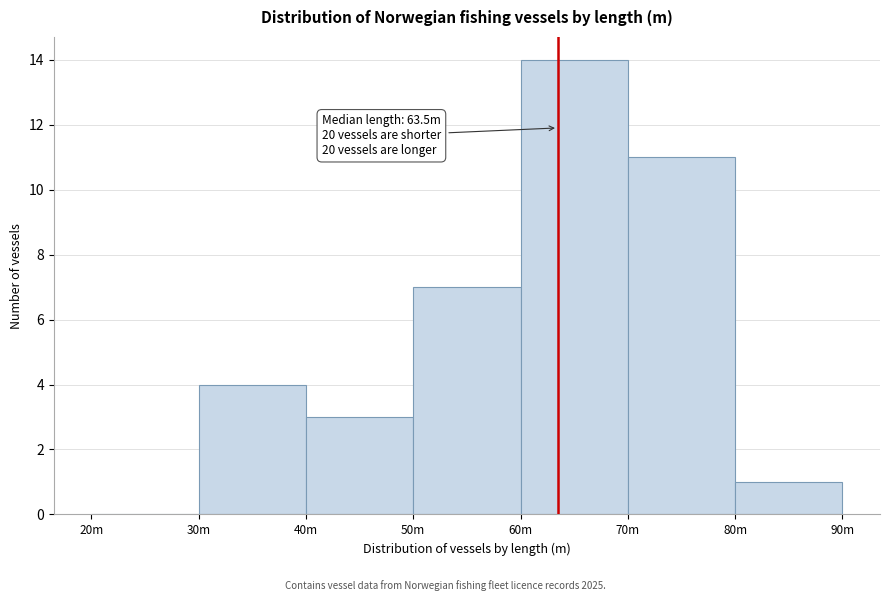

Reading right to left, extract all data points from this chart.

80m=1	70m=11	60m=14	50m=7	40m=3	30m=4	20m=0